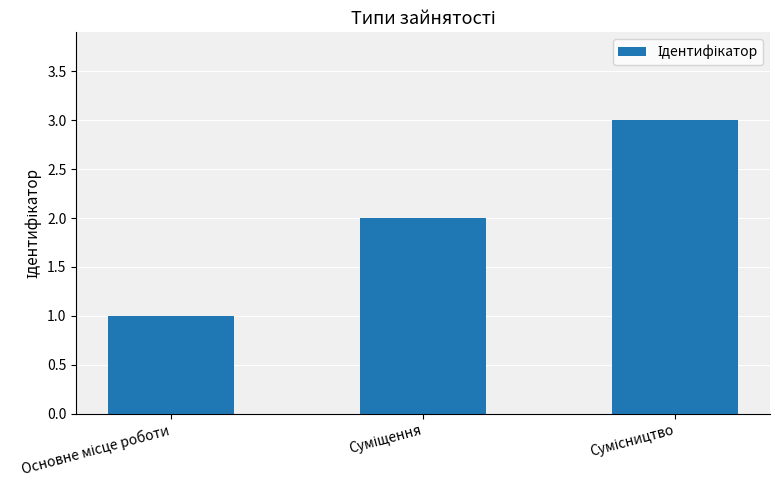

What is the difference between the maximum and minimum values?

2